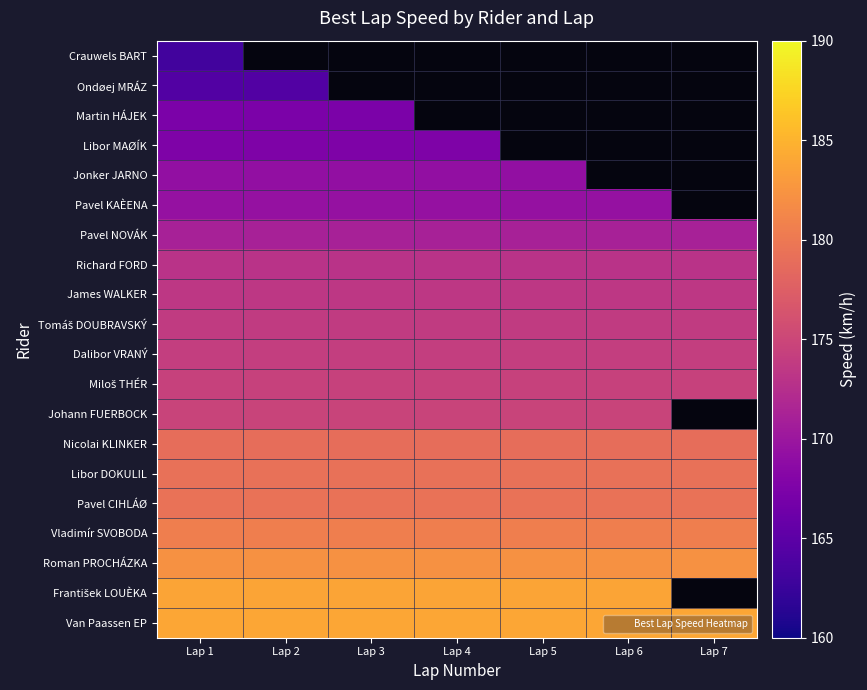

At which category is the sum across all series the highest?

Lap 1